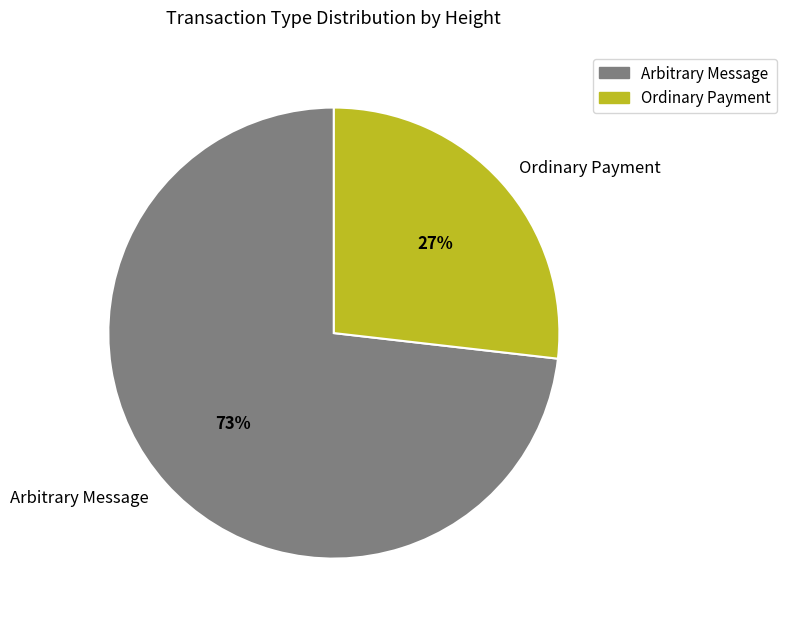

Approximately how many times larger is the value at Ordinary Payment compared to Arbitrary Message?

0.4